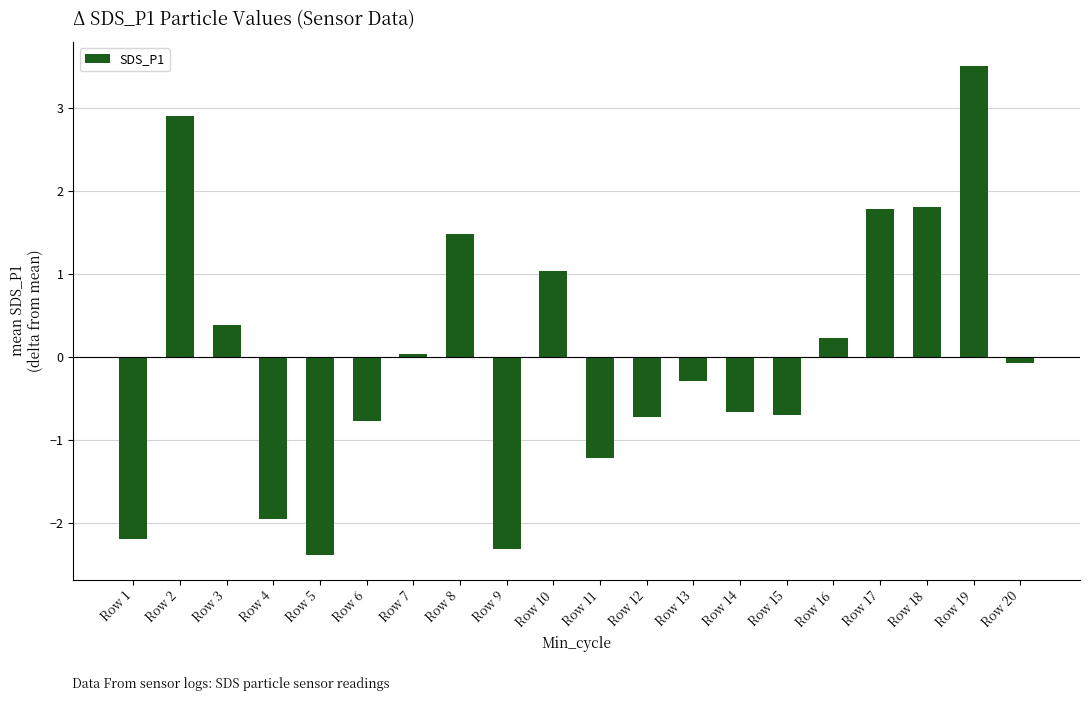

Between Row 7 and Row 1, which is larger?

Row 7